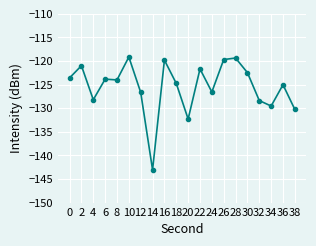

True or false: the data has more than 1 interior local peaks.

True